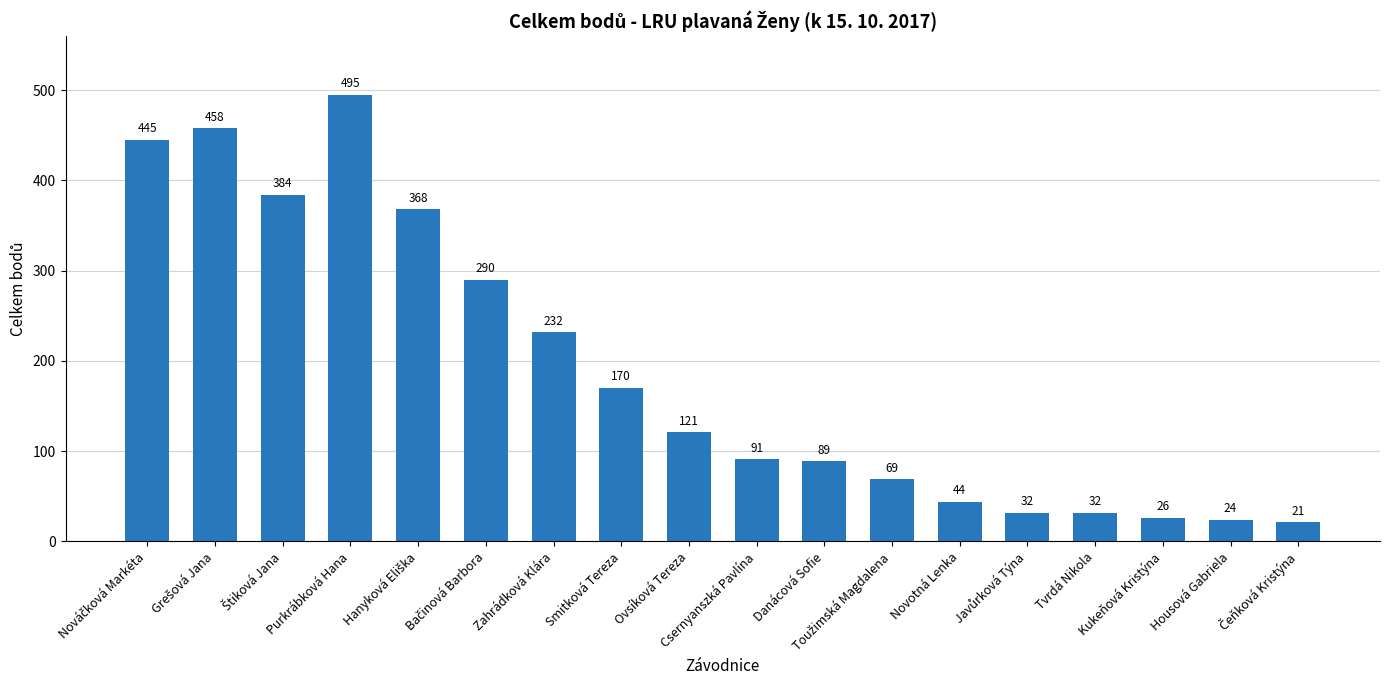

How many categories are shown in the chart?

18